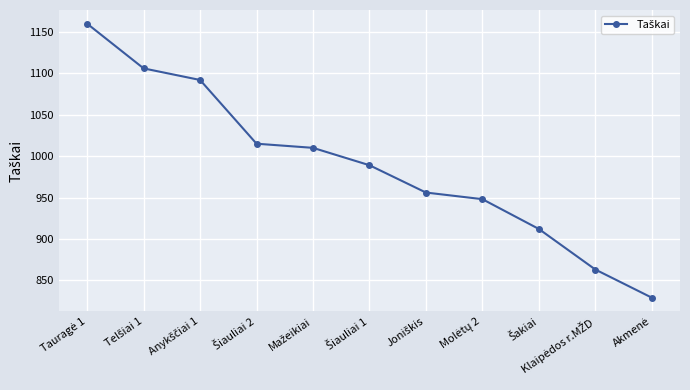

What is the maximum value shown in the chart?

1160